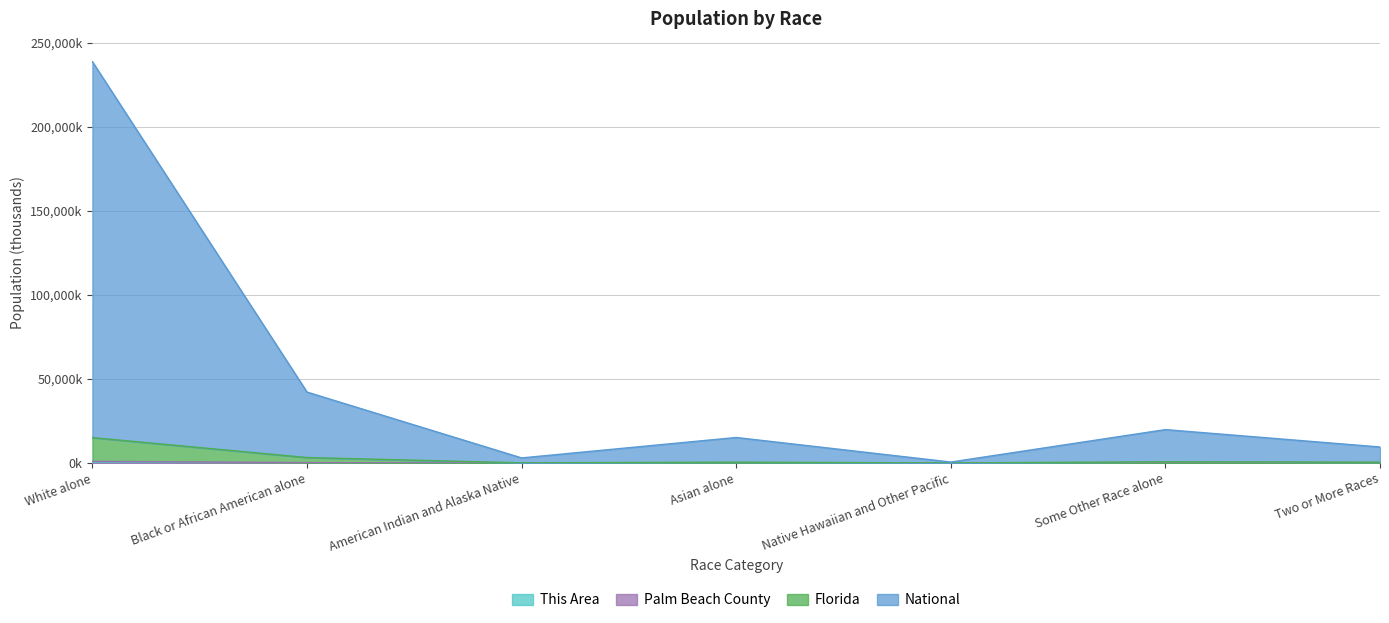

Reading left to right, list all the values displayed in this chart.

This Area: 1.5	3.3	0.0	0.0	0.0	0.5	0.1
Palm Beach County: 971.6	232.0	6.1	31.1	0.8	53.6	30.4
Florida: 15080.8	3231.8	77.5	486.0	13.1	734.8	503.0
National: 238634.0	42161.1	3009.8	15160.2	553.1	19842.2	9512.0